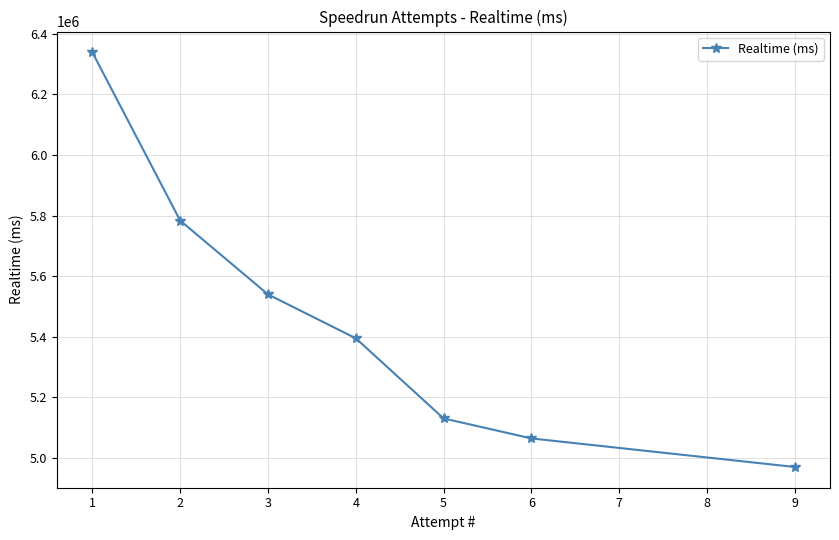

True or false: the data has more than 1 interior local peaks.

False